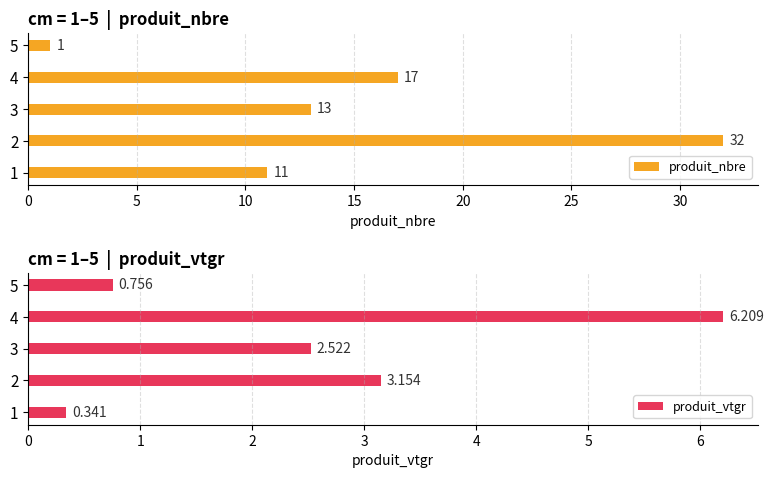

The produit_nbre series shows 11.0 at 0. True or false?

True